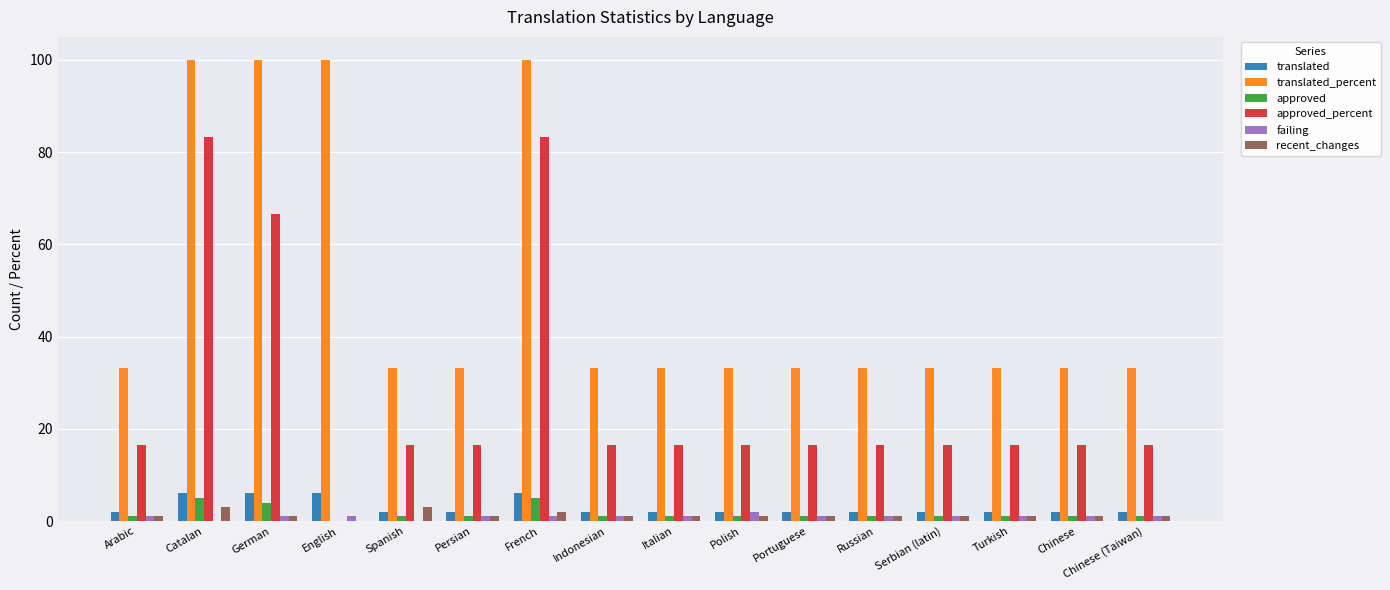

What is the maximum value for translated_percent?

100.0